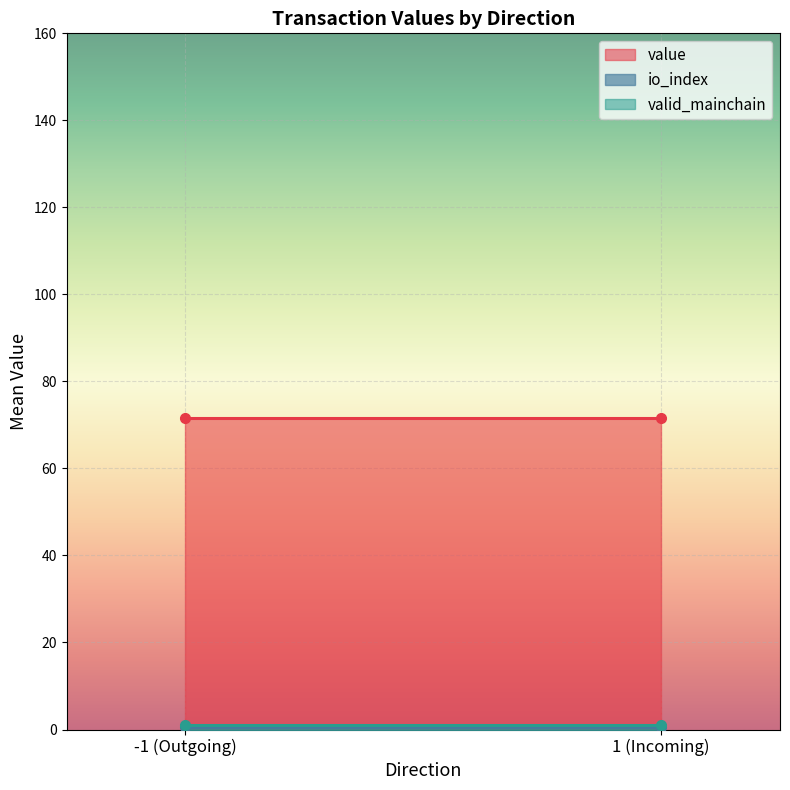

Is the value of io_index at 1 greater than the value of value at -1?

No